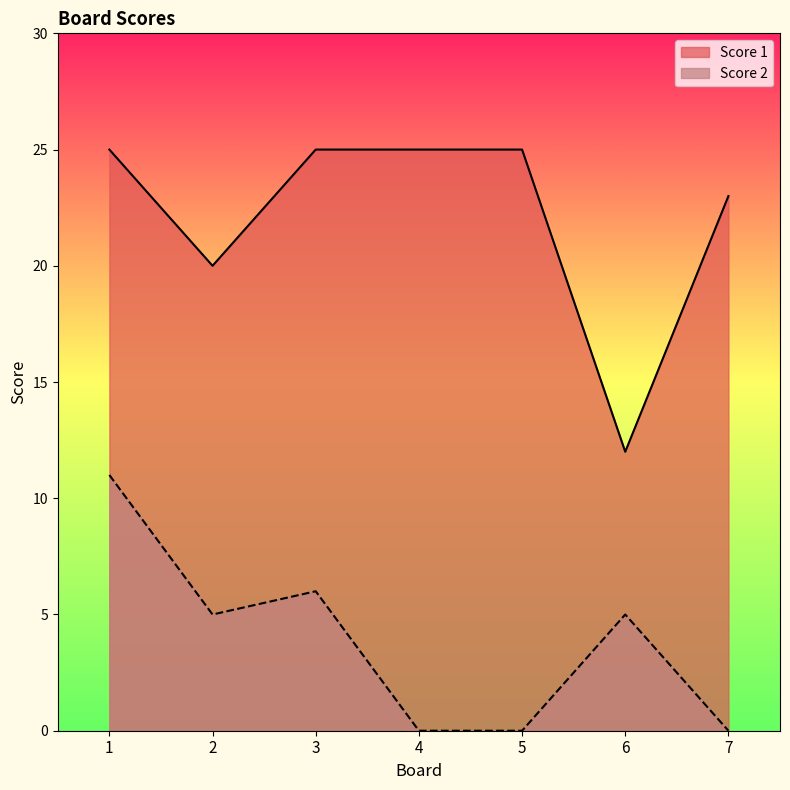

True or false: Score 2 has a value of 6 at 1.

False